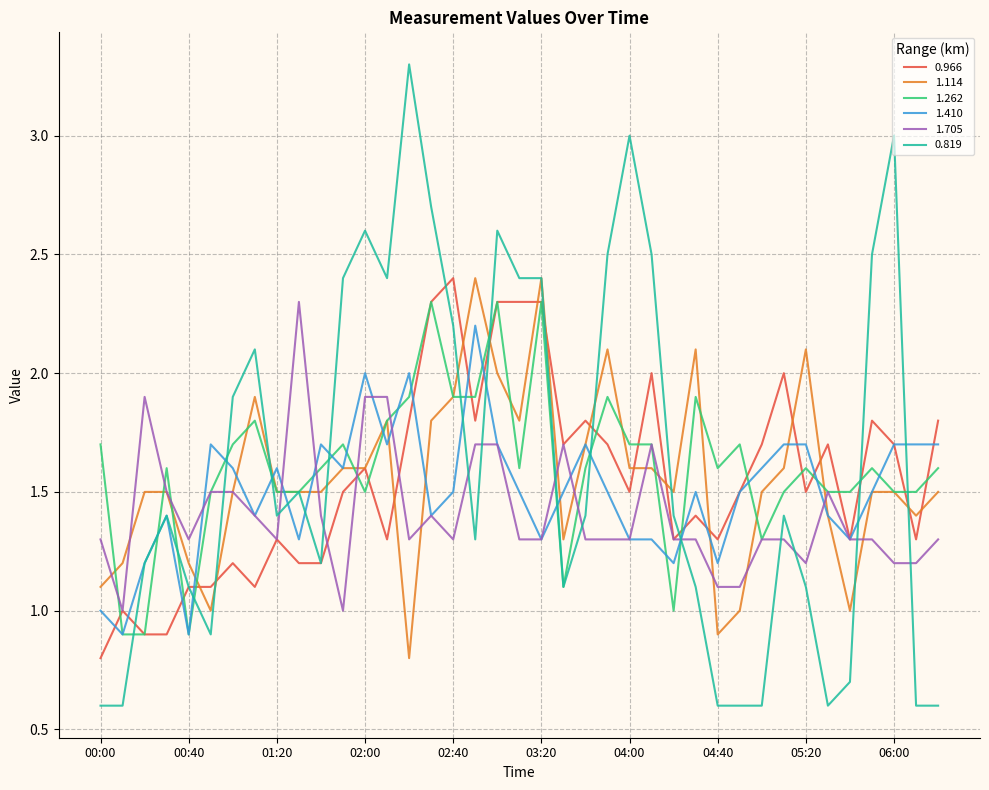

Which series has the widest spread of values?

0.819